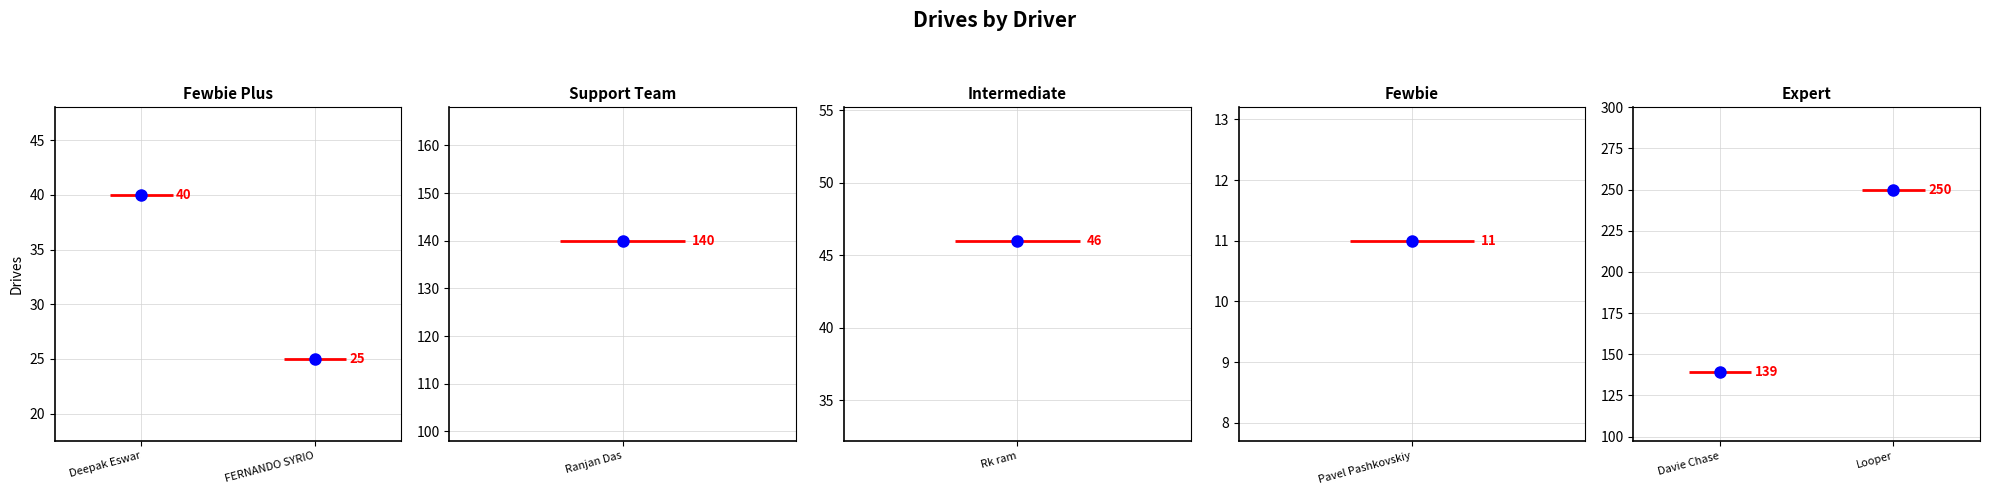

Which category has the lowest value in the Fewbie Plus series?

FERNANDO SYRIO